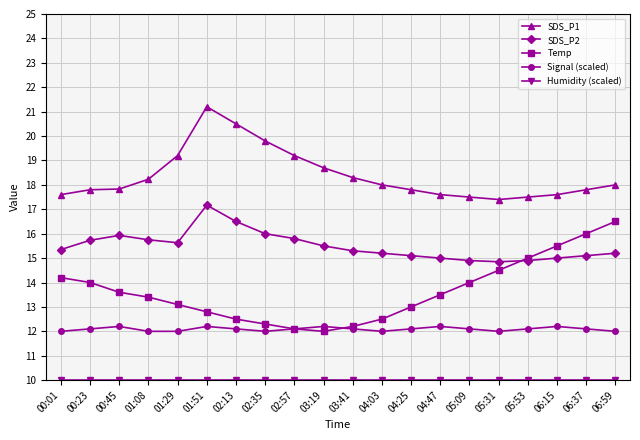

What is the difference between the Temp values at 01:08 and 06:15?

2.1